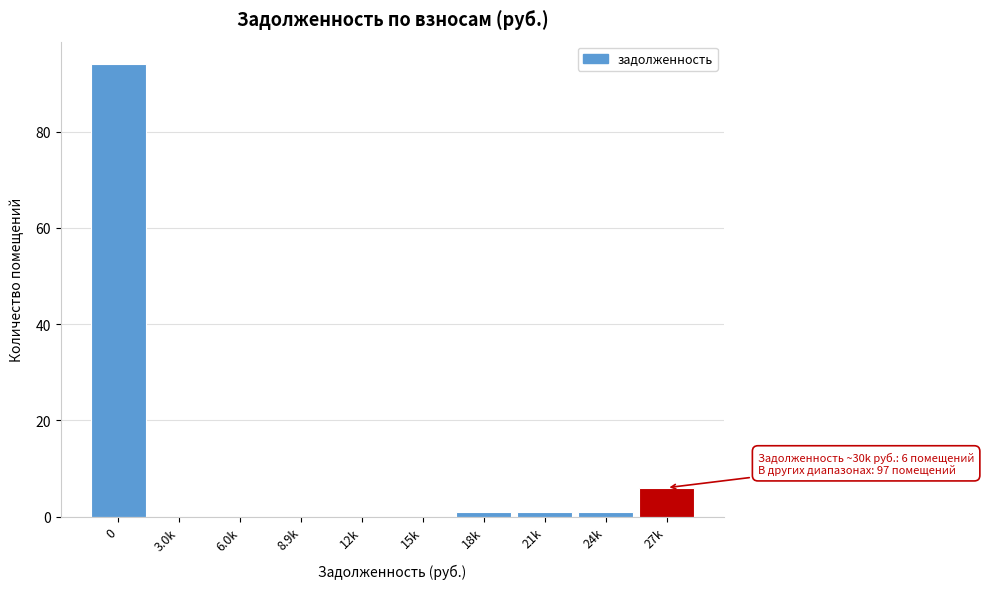

Reading left to right, extract all data points from this chart.

0=94	3.0k=0	6.0k=0	8.9k=0	12k=0	15k=0	18k=1	21k=1	24k=1	27k=6